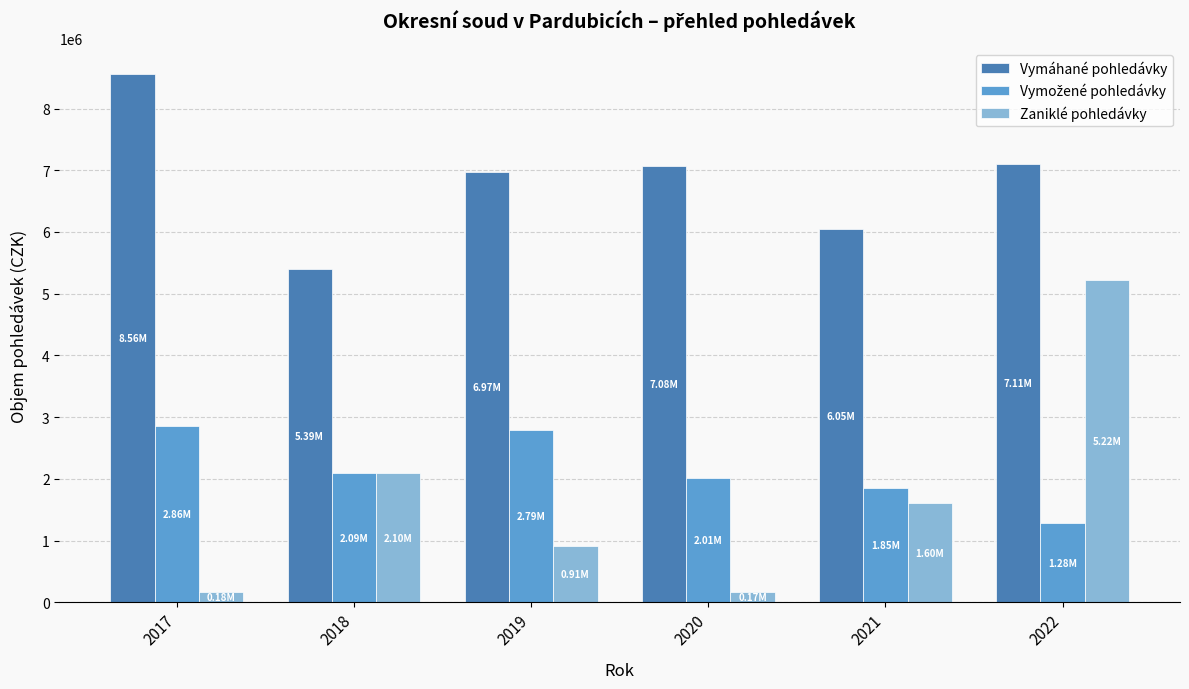

Which series has the largest total across all categories?

Vymáhané pohledávky